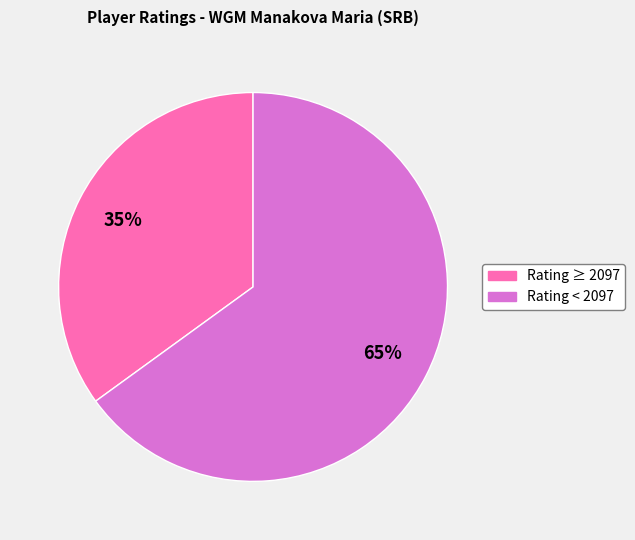

To the nearest percent, what is the average slice percentage?

50%